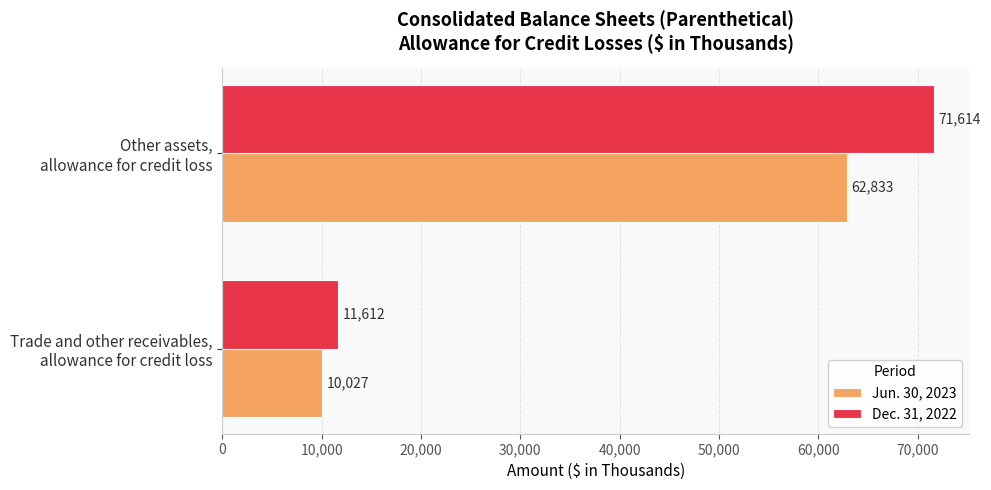

At how many categories does at least one series exceed 46890?

1